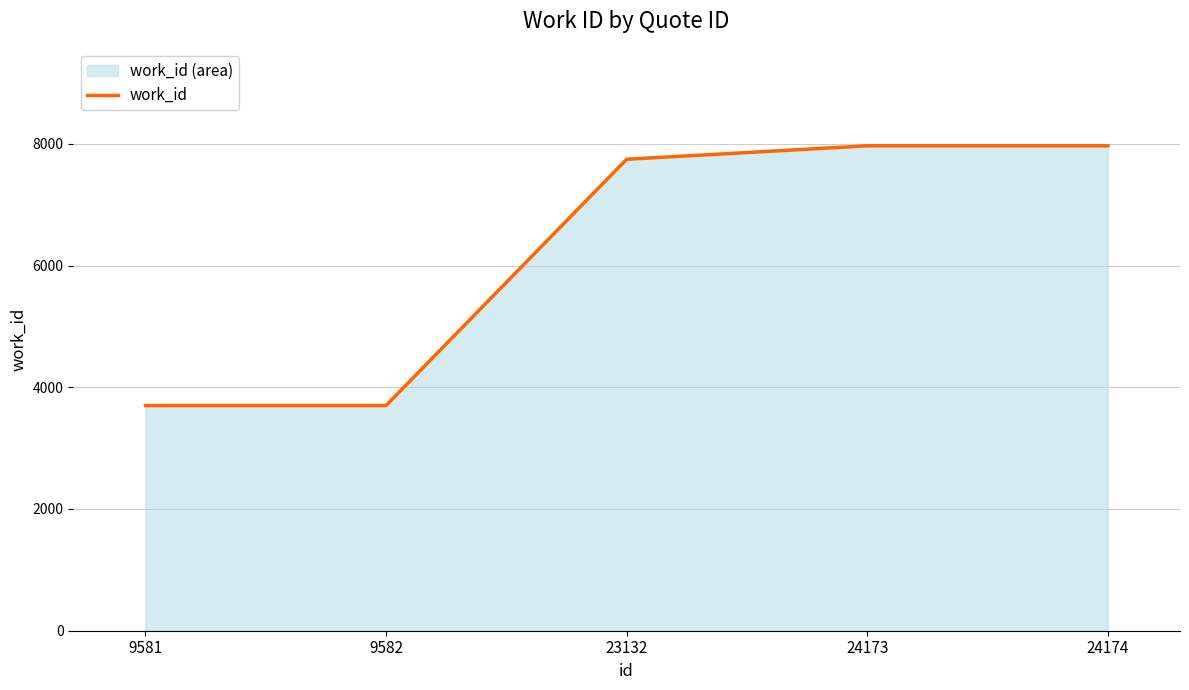

How many data points are less than 7746?

2